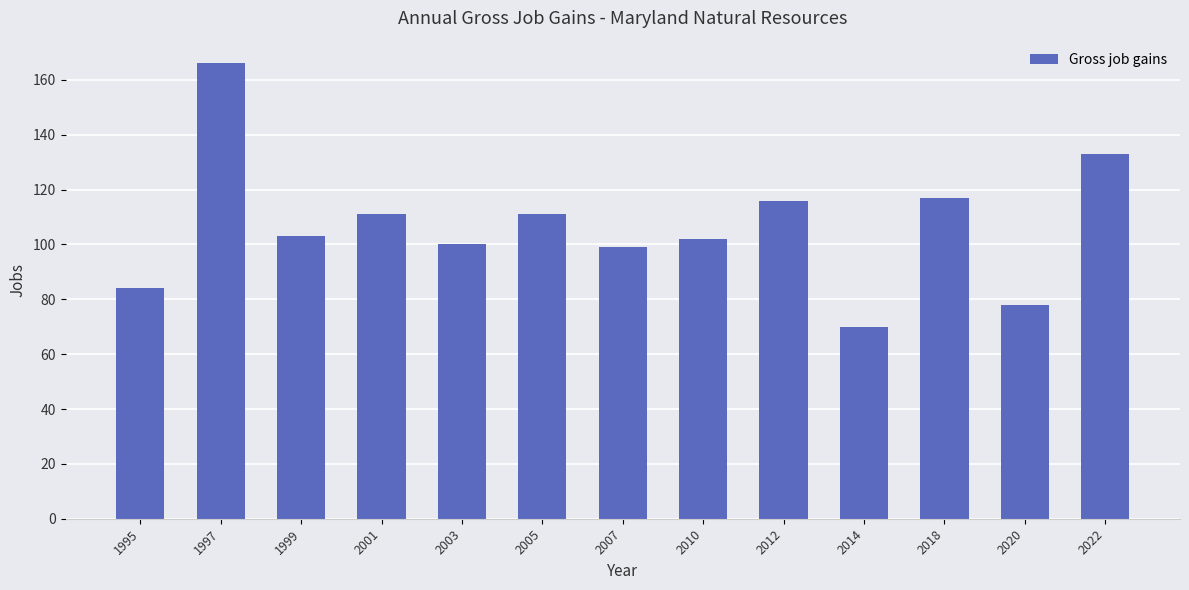

How many bars are there in total?

13